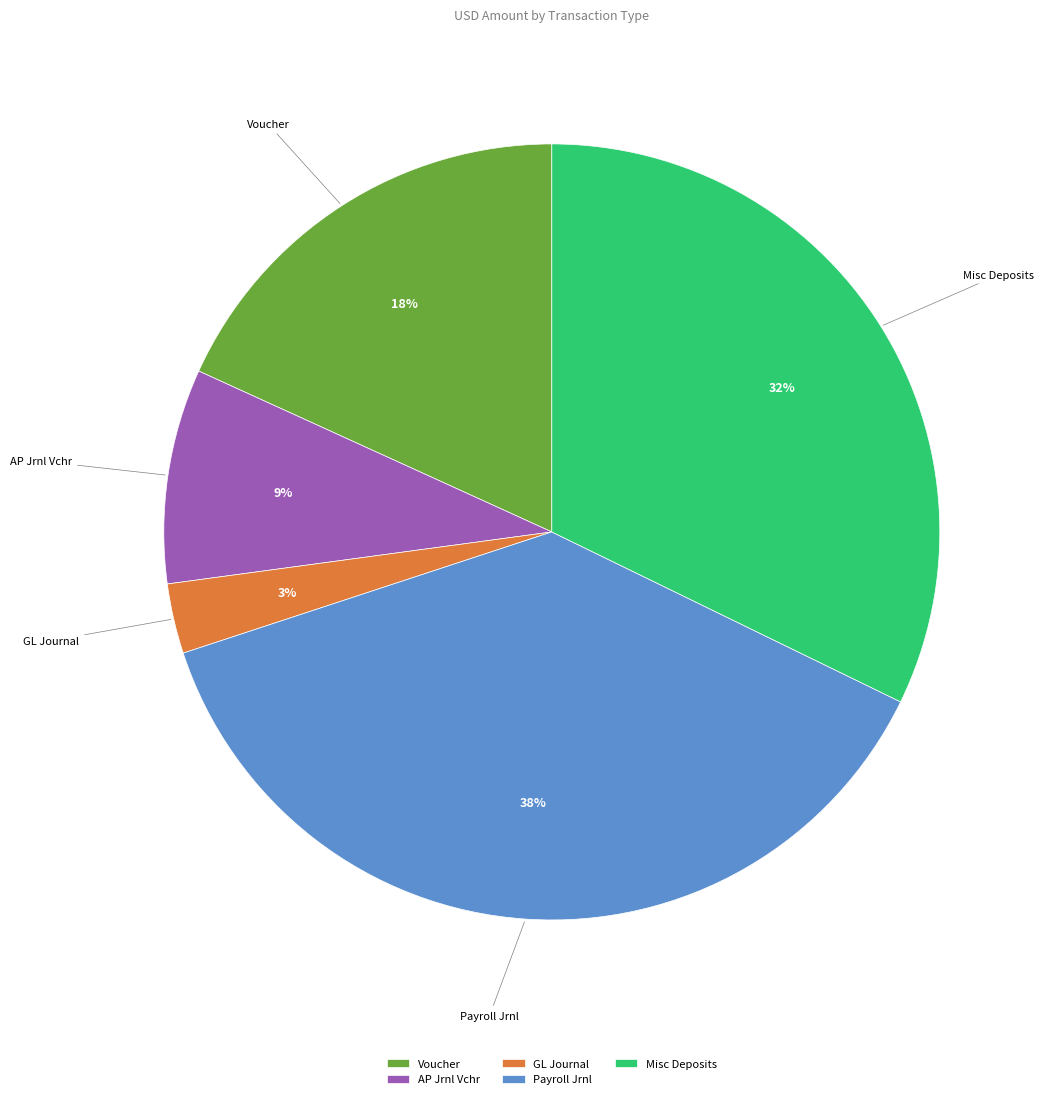

To the nearest percent, what is the difference between the Misc Deposits and Payroll Jrnl slice percentages?

6%